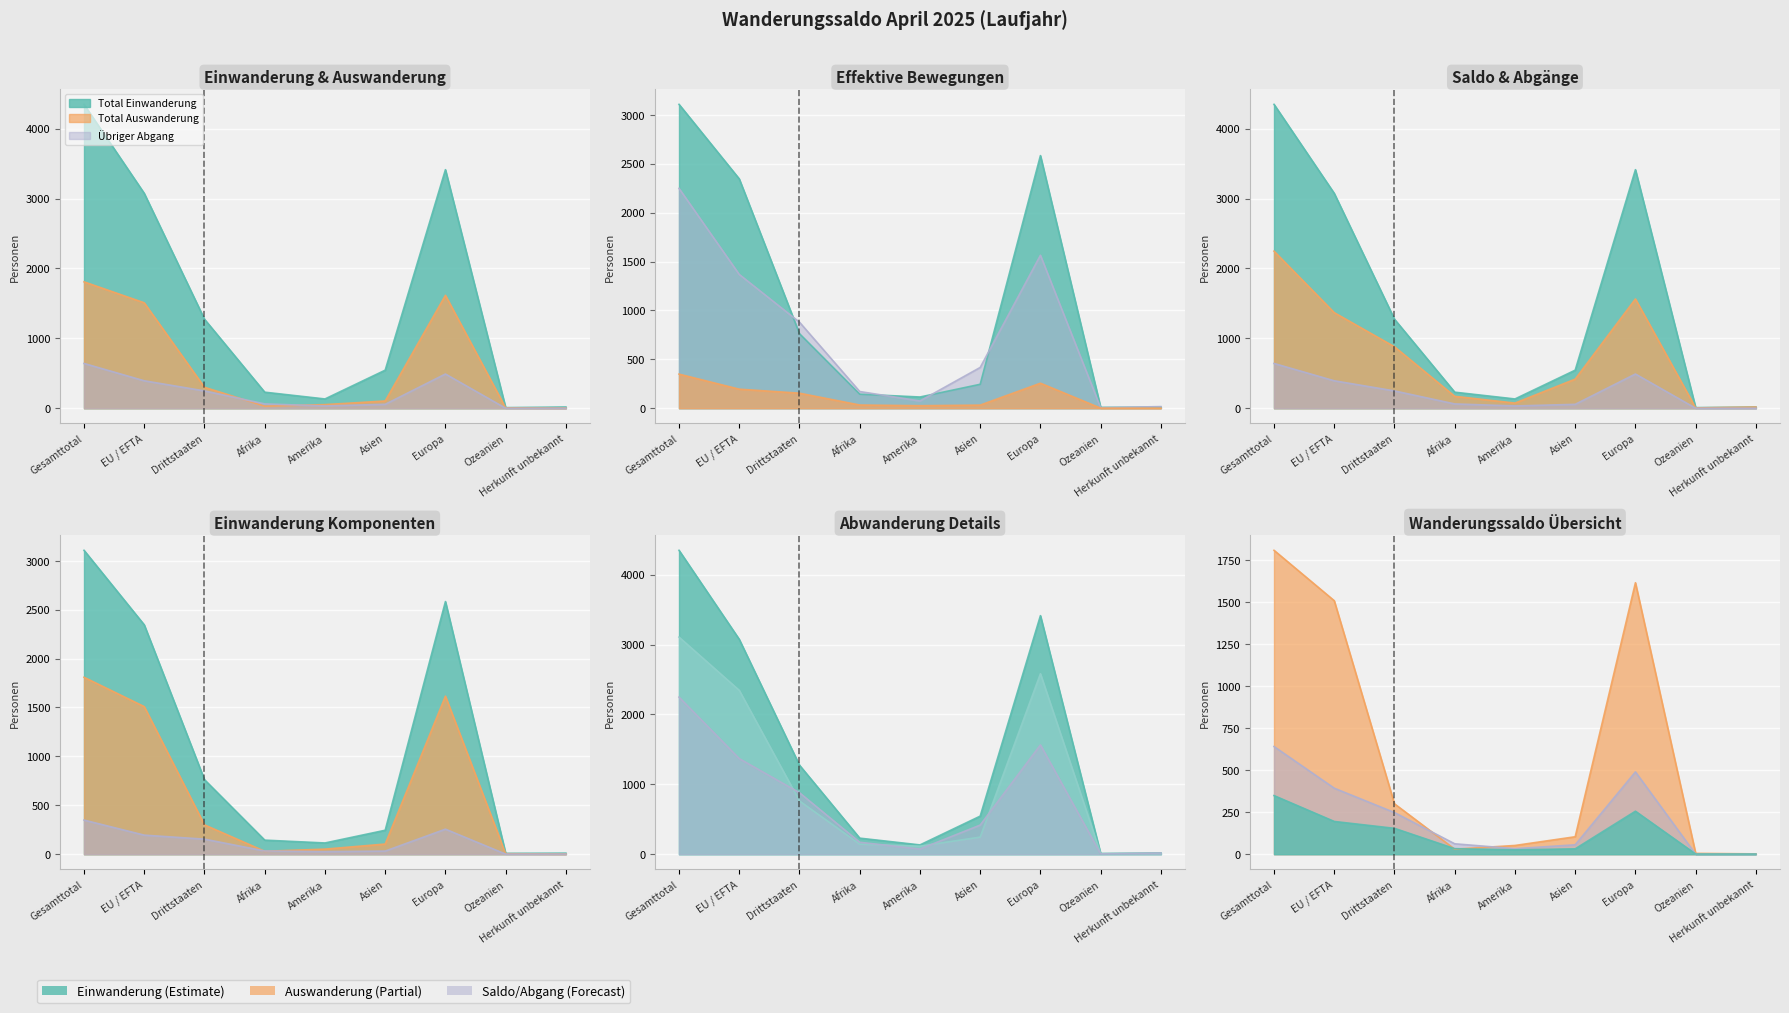

What is the difference between the maximum and minimum values in the Reaktivierung series?

348